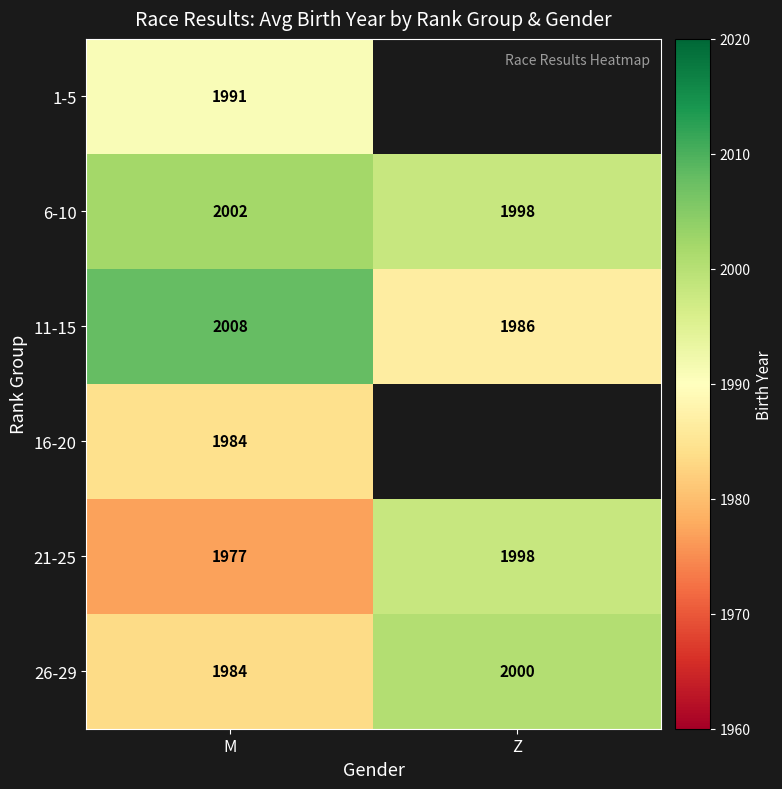

What is the maximum value for 6-10?

2002.0